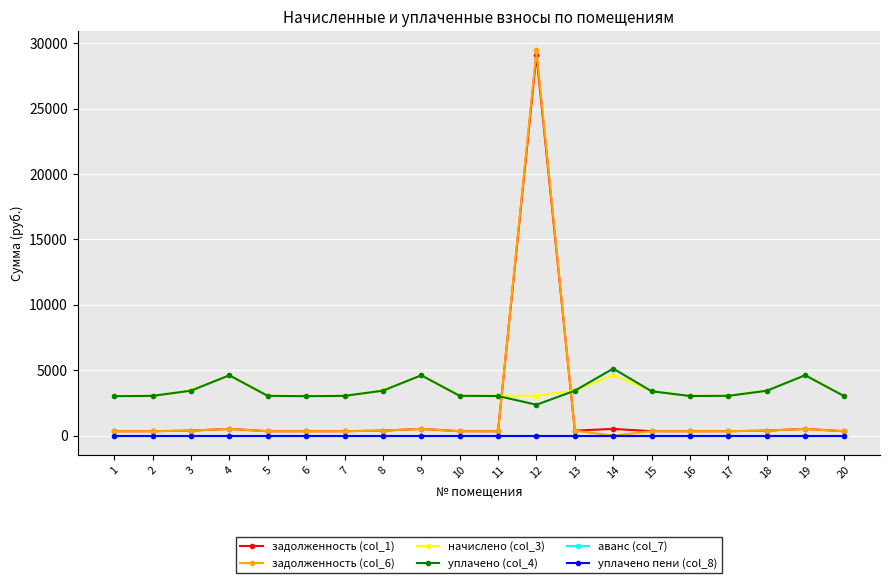

Is this an area chart (filled region under the line)?

No